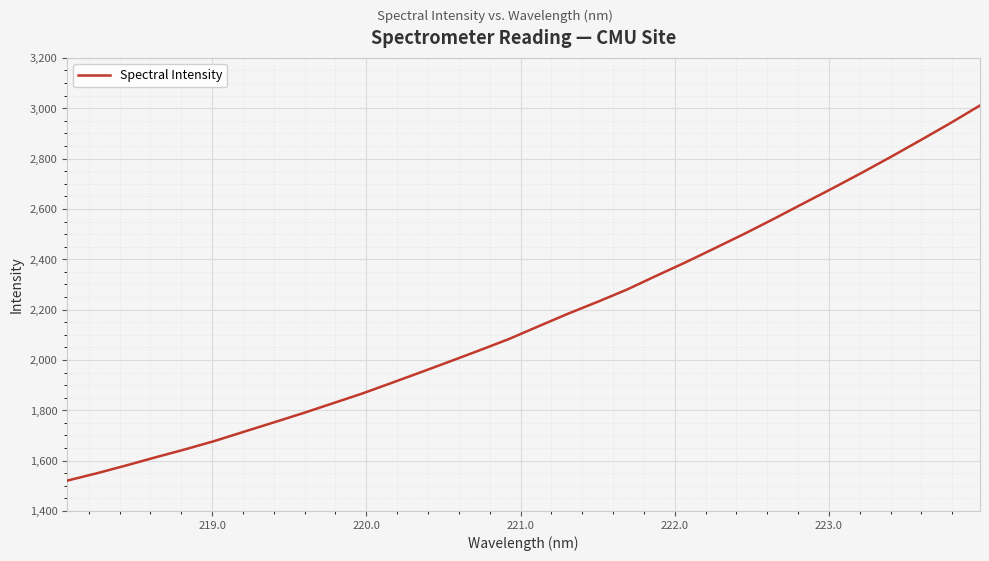

What is the minimum value shown in the chart?

1520.5